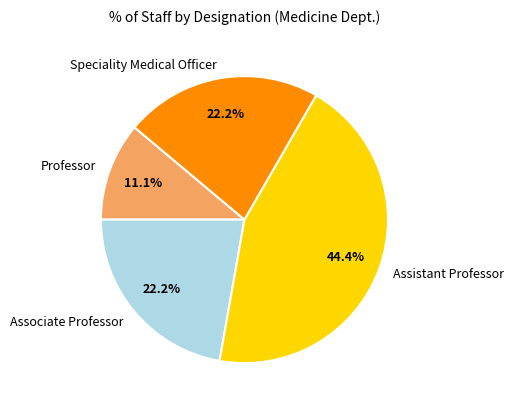

What is the largest slice in the pie chart?

Assistant Professor